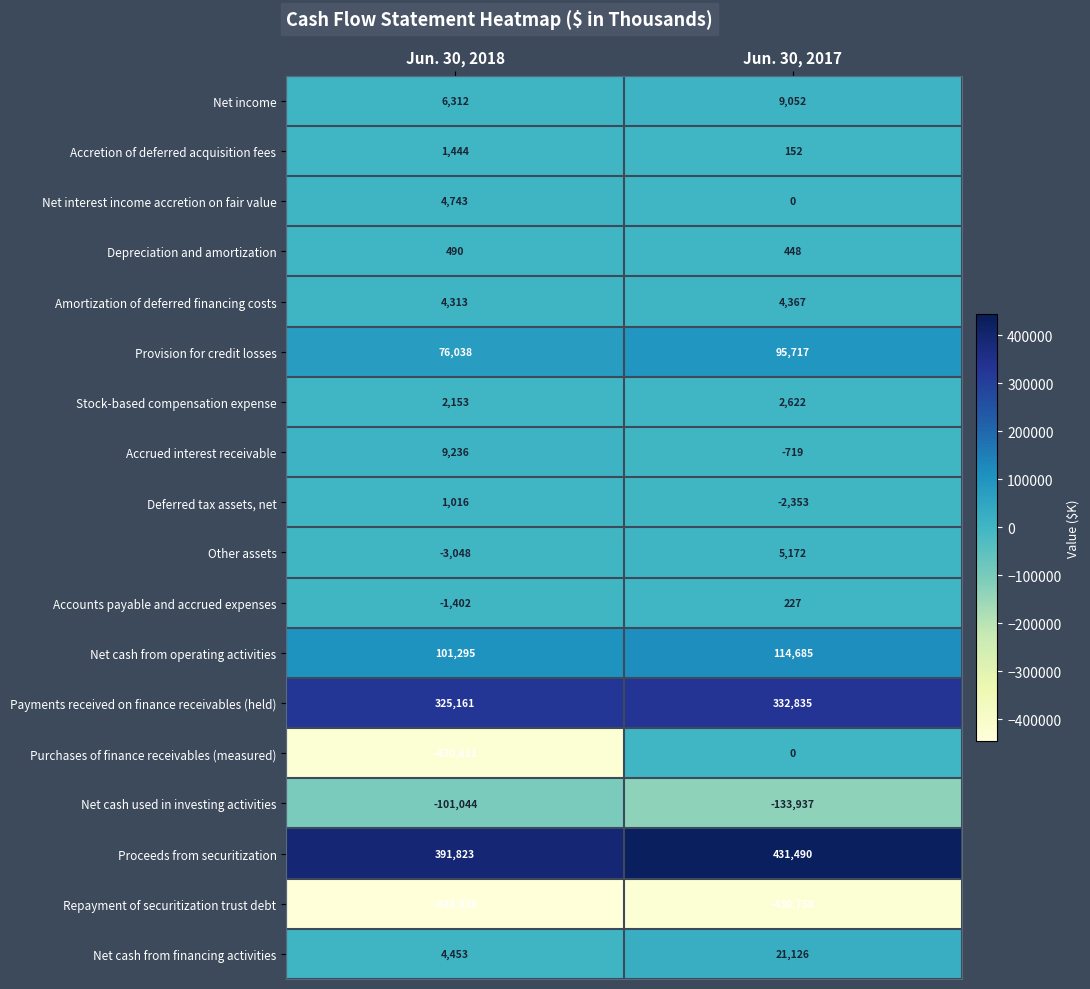

Which series changed the most between Jun. 30, 2018 and Jun. 30, 2017?

Purchases of finance receivables (measured)